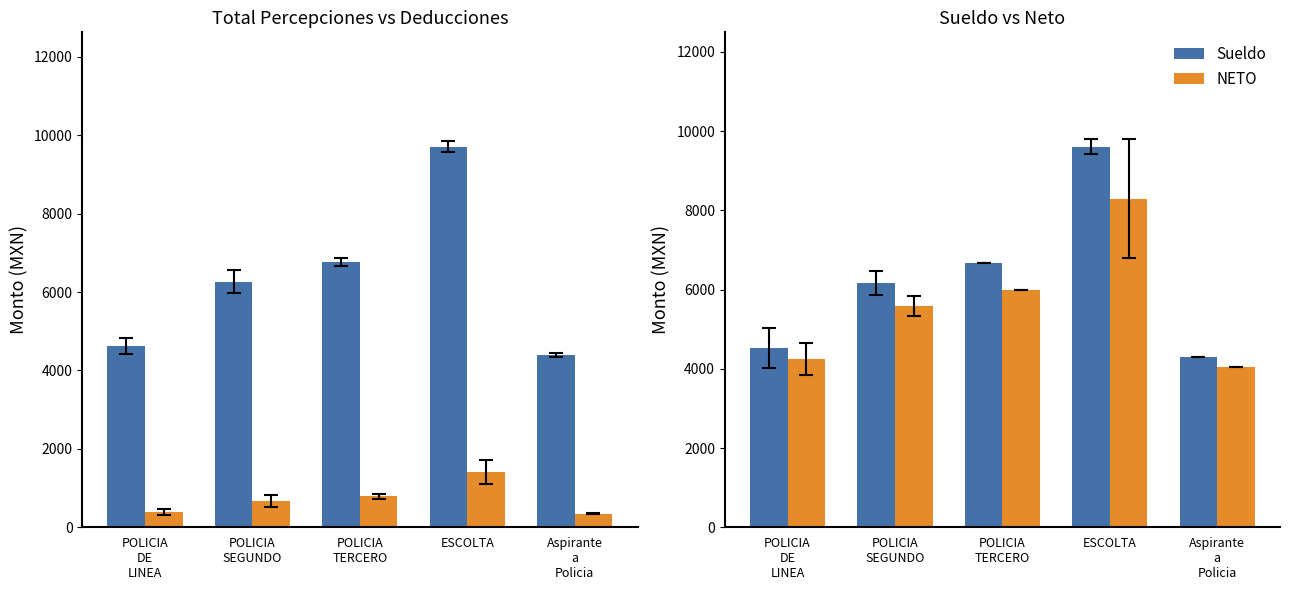

What is the difference between the maximum and minimum values in the Total Deducciones series?

1067.8